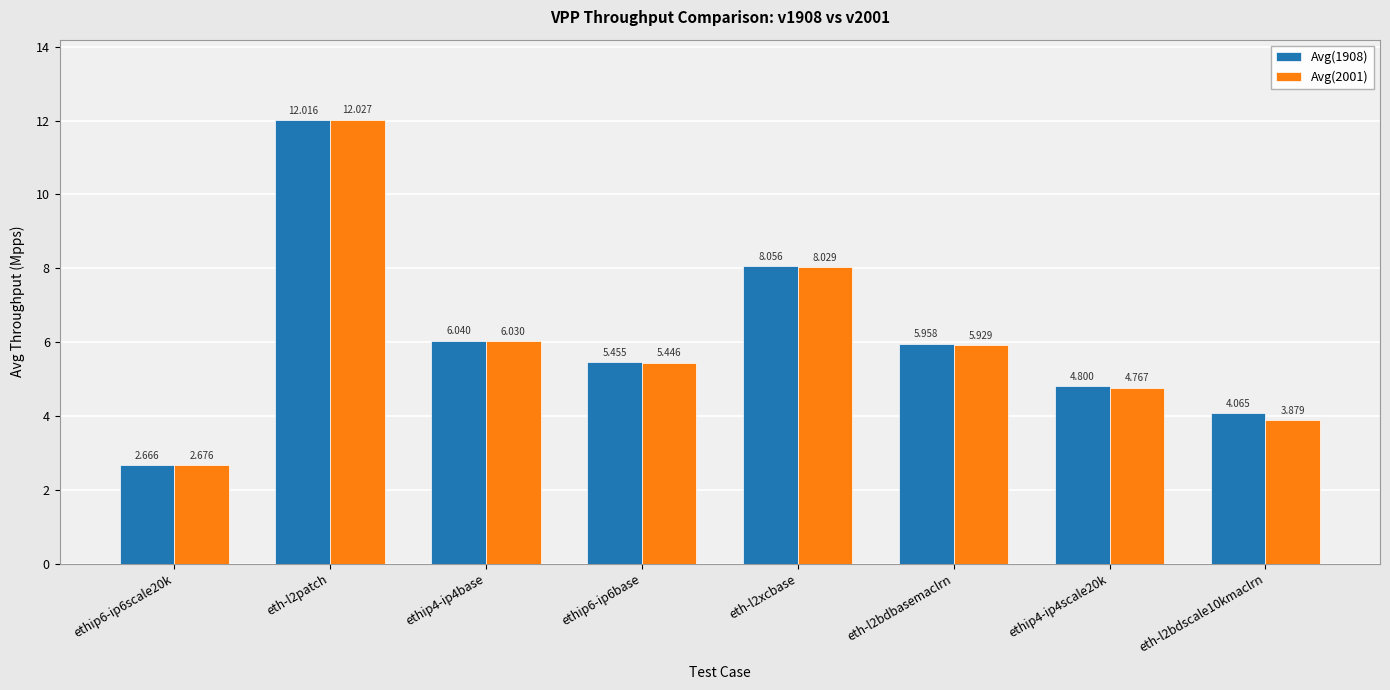

What is the label of the 7th bar from the left?

ethip4-ip4scale20k